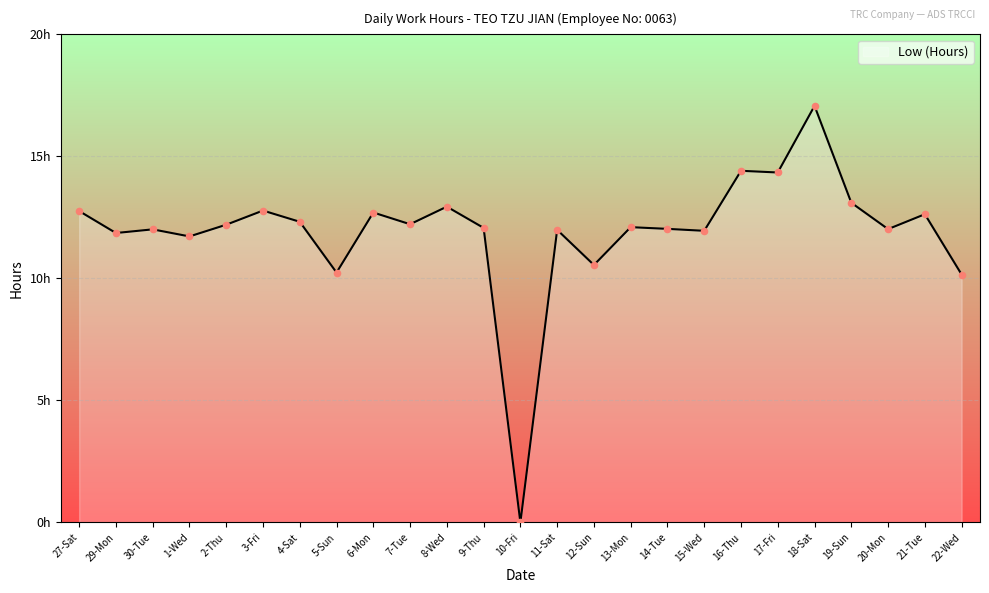

Does the chart have visible grid lines?

Yes